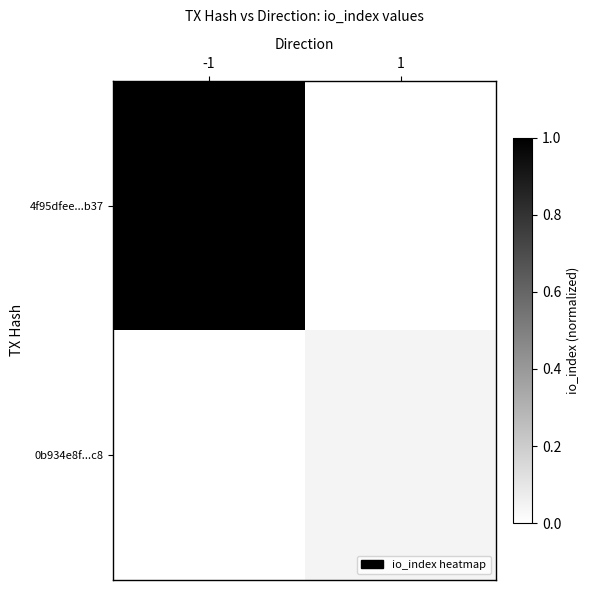

How many data points does each series have?

2